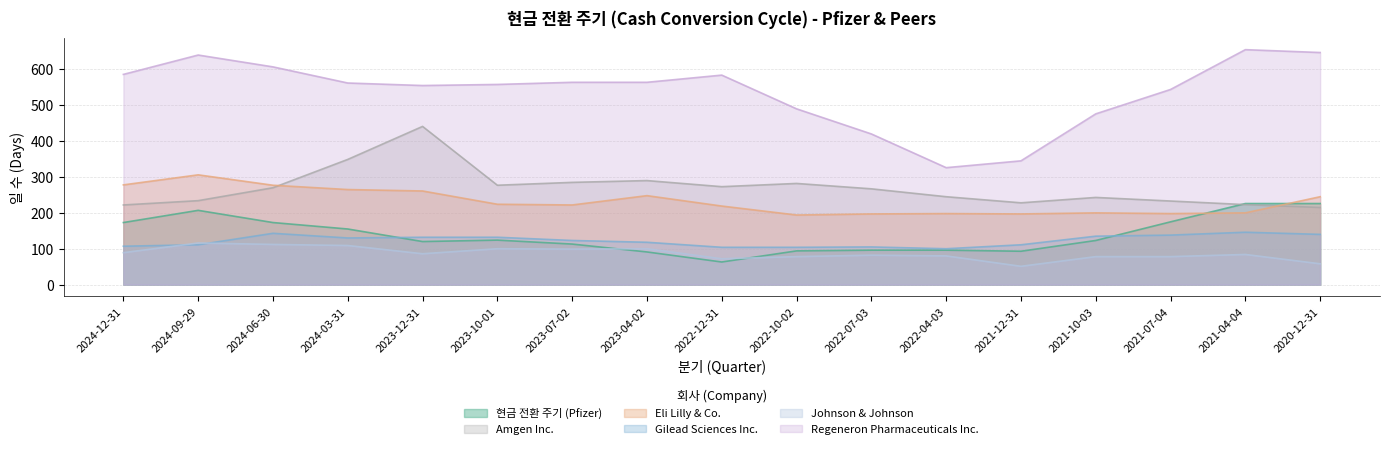

Which has a higher value, 2022-12-31 or 2021-12-31?

2021-12-31